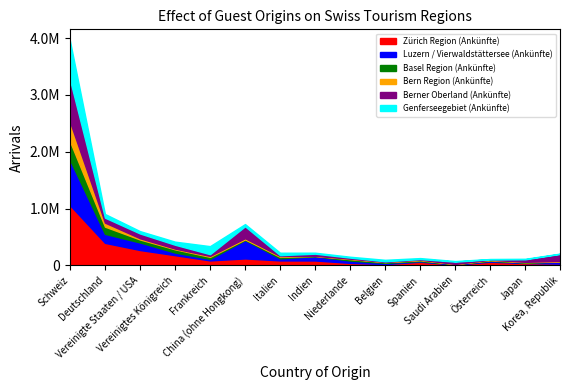

At which category does Basel Region (Ankünfte) reach its first local peak?

Vereinigtes Königreich